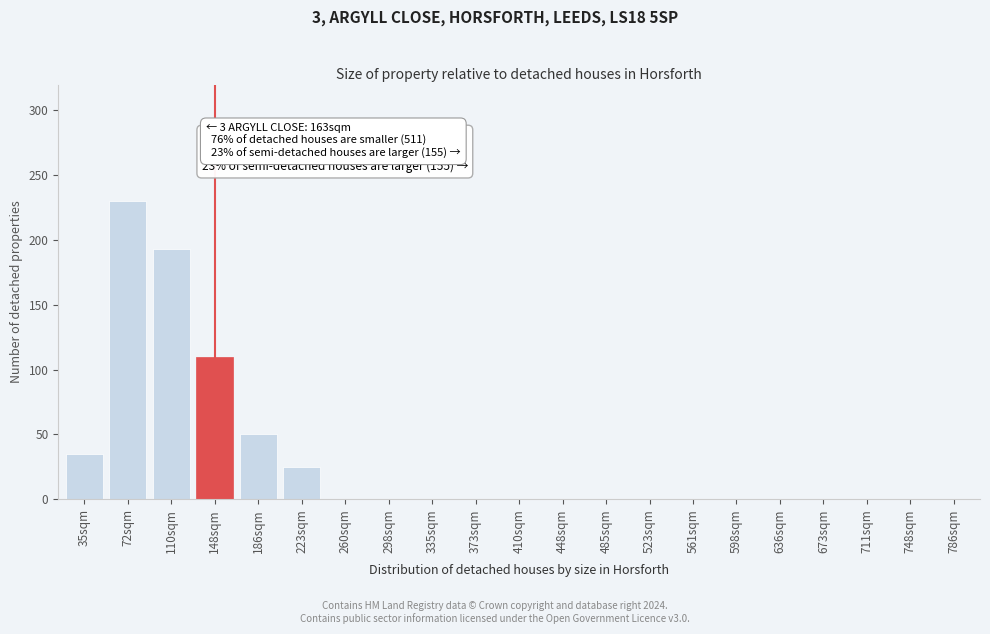

Reading left to right, transcribe all the data shown in this chart.

35sqm=35	72sqm=230	110sqm=193	148sqm=110	186sqm=50	223sqm=25	260sqm=0	298sqm=0	335sqm=0	373sqm=0	410sqm=0	448sqm=0	485sqm=0	523sqm=0	561sqm=0	598sqm=0	636sqm=0	673sqm=0	711sqm=0	748sqm=0	786sqm=0